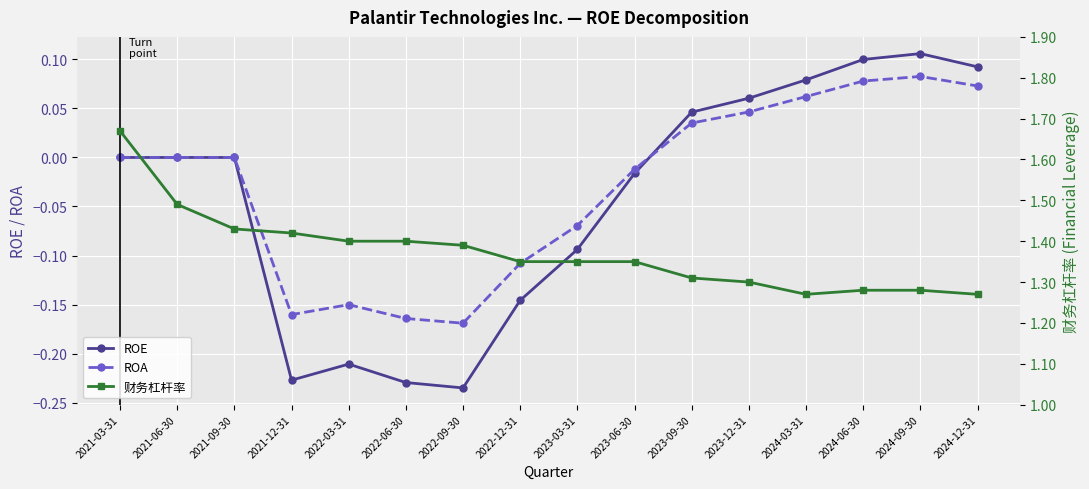

True or false: ROE has more than 1 points higher than both neighbors.

True